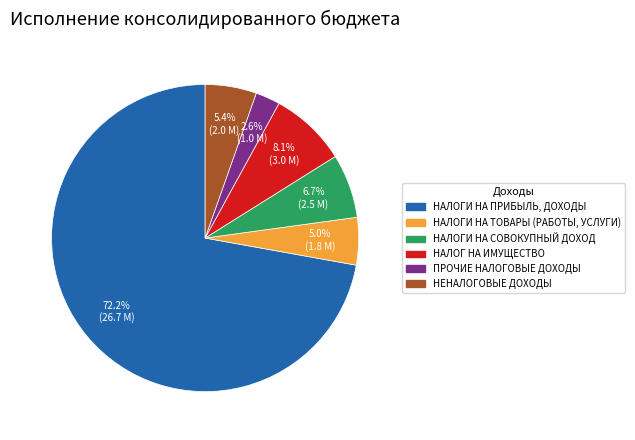

Is there a majority slice in this chart?

Yes